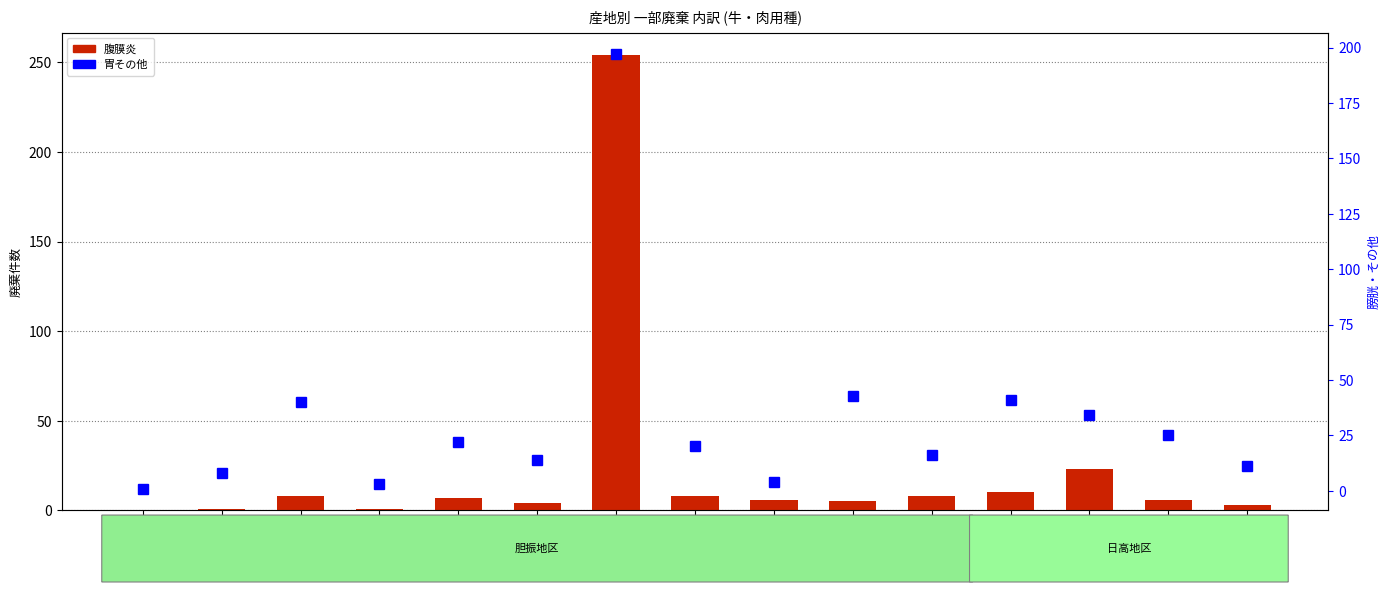

How many data points does each series have?

15